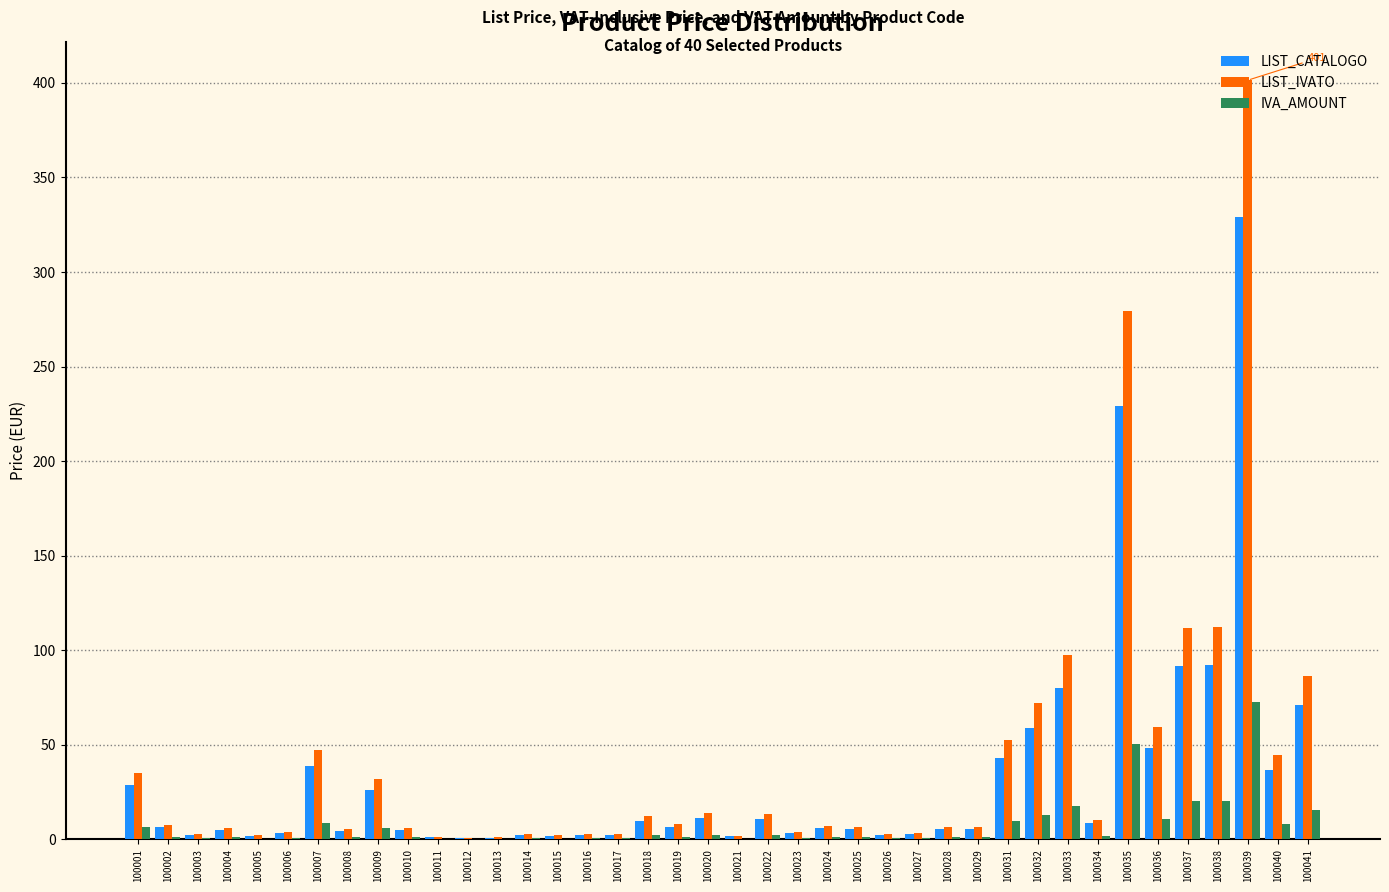

What is the highest value of the IVA_AMOUNT series?

72.4